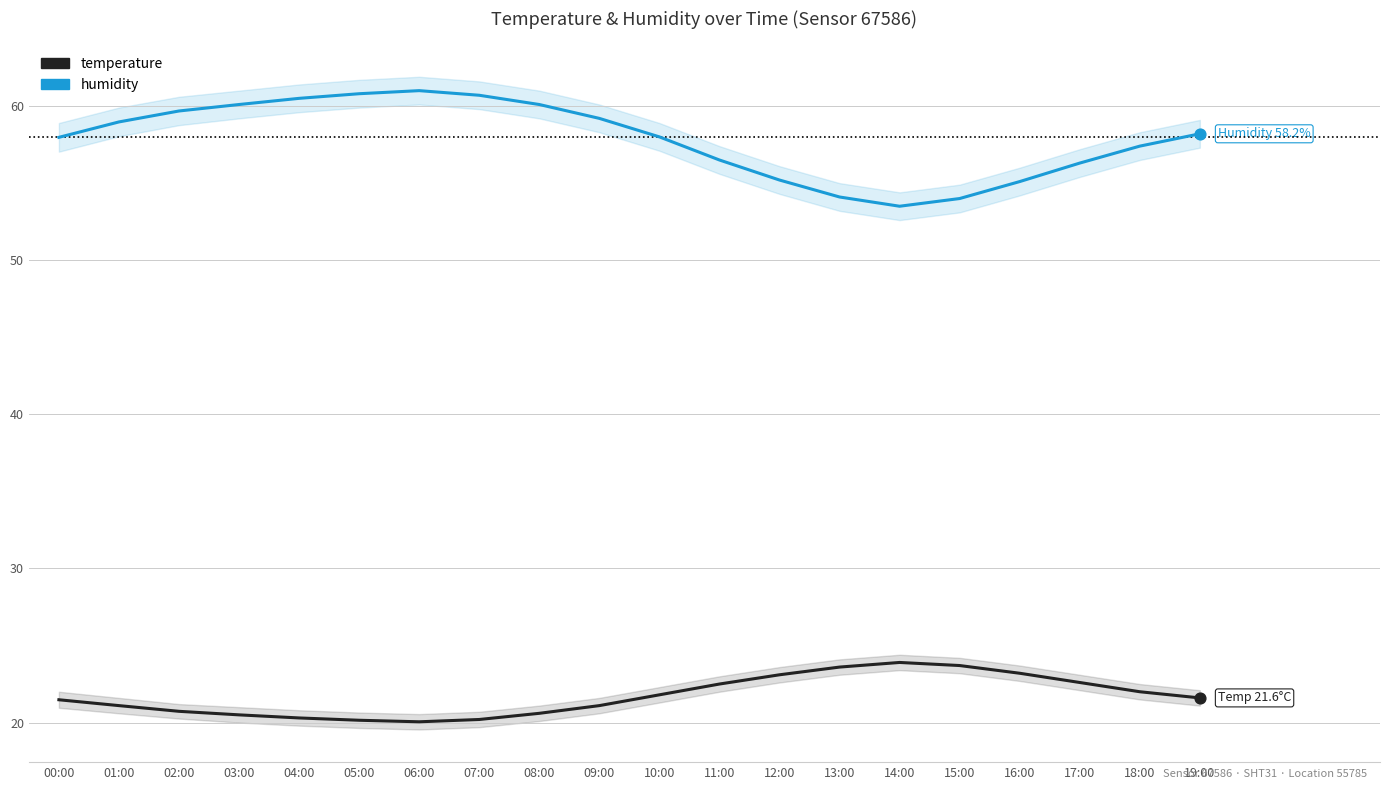

Which series has the largest total across all categories?

humidity